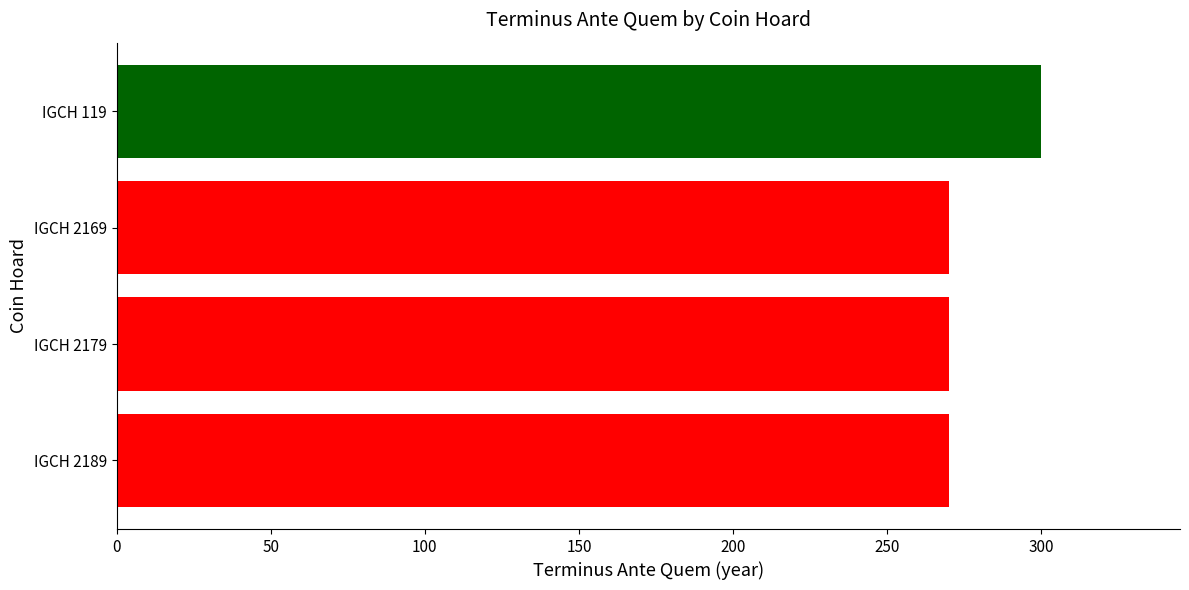

Reading top to bottom, extract all data points from this chart.

IGCH 119=300	IGCH 2169=270	IGCH 2179=270	IGCH 2189=270